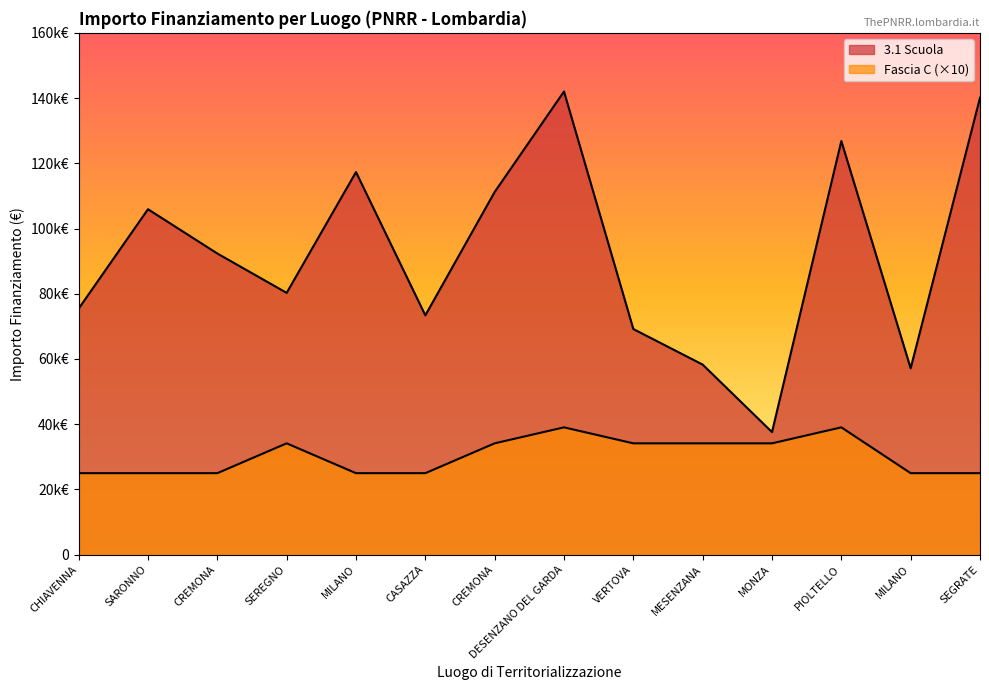

The Fascia C series shows 39030.0 at DESENZANO DEL GARDA. True or false?

True